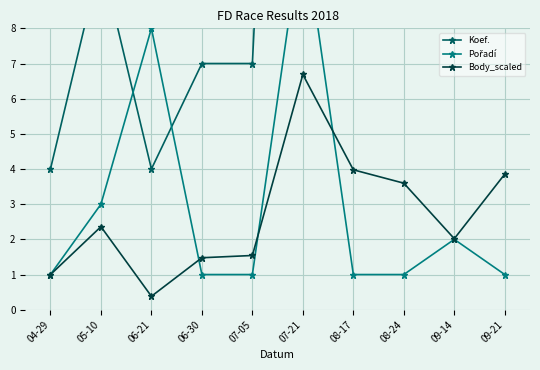

What are all the series names shown in the legend?

Koef., Pořadí, Body_scaled